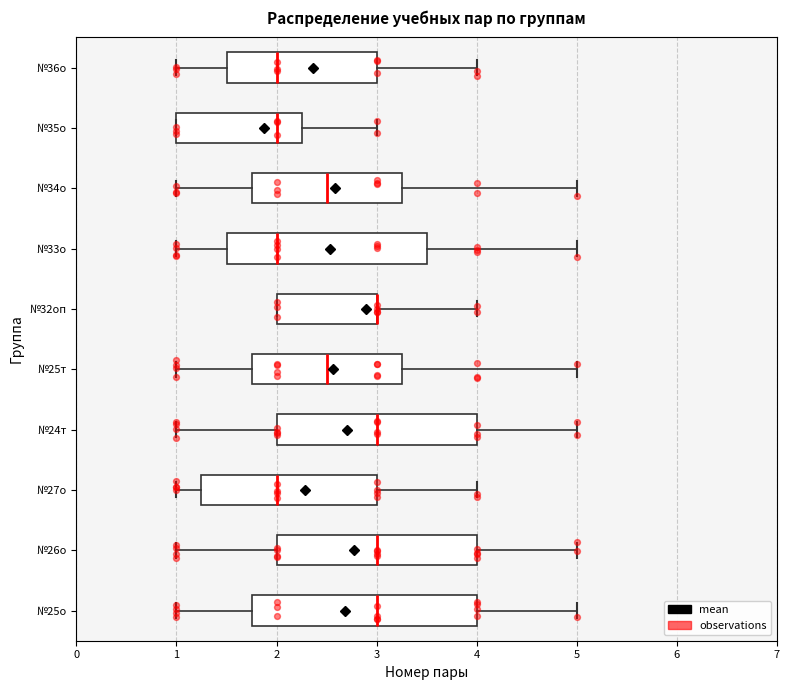

Reading bottom to top, read every box against the x-axis: the position of its median line, the range the box covers, and the ends of its whiskers. The values are not printed on the chart, so give them approximately, as read against the axis.

№25о: median 3.0, box 1.8 to 4.0, whiskers 1.0 to 5.0
№26о: median 3.0, box 2.0 to 4.0, whiskers 1.0 to 5.0
№27о: median 2.0, box 1.3 to 3.0, whiskers 1.0 to 4.0
№24т: median 3.0, box 2.0 to 4.0, whiskers 1.0 to 5.0
№25т: median 2.5, box 1.8 to 3.3, whiskers 1.0 to 5.0
№32оп: median 3.0 (drawn on the box's right edge), box 2.0 to 3.0, whiskers 2.0 to 4.0
№33о: median 2.0, box 1.5 to 3.5, whiskers 1.0 to 5.0
№34о: median 2.5, box 1.8 to 3.3, whiskers 1.0 to 5.0
№35о: median 2.0, box 1.0 to 2.3, whiskers 1.0 to 3.0
№36о: median 2.0, box 1.5 to 3.0, whiskers 1.0 to 4.0